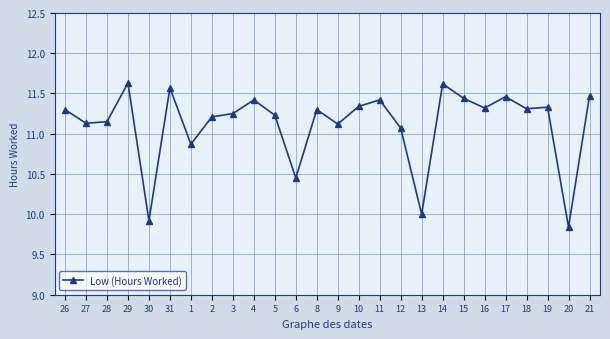

What is the maximum value shown in the chart?

11.6